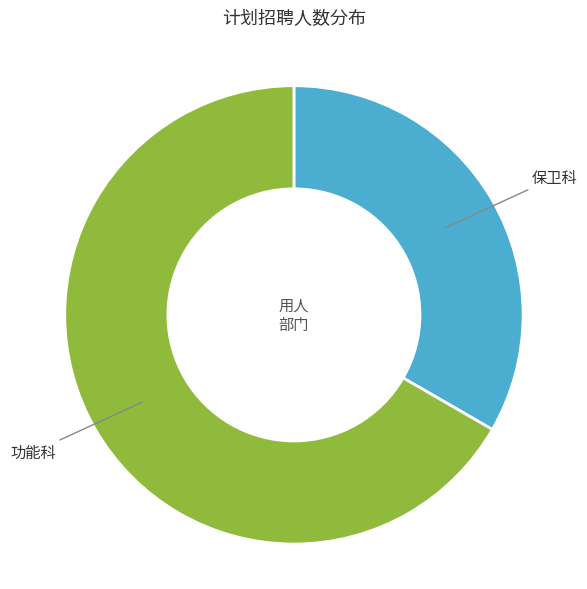

The 功能科 slice represents 67% of the pie. True or false?

True